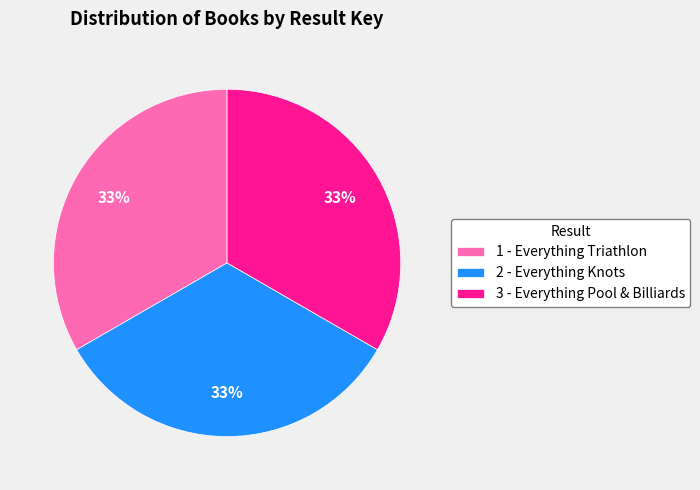

What is the ratio of the value at 1 - Everything Triathlon to the value at 3 - Everything Pool & Billiards?

1.0